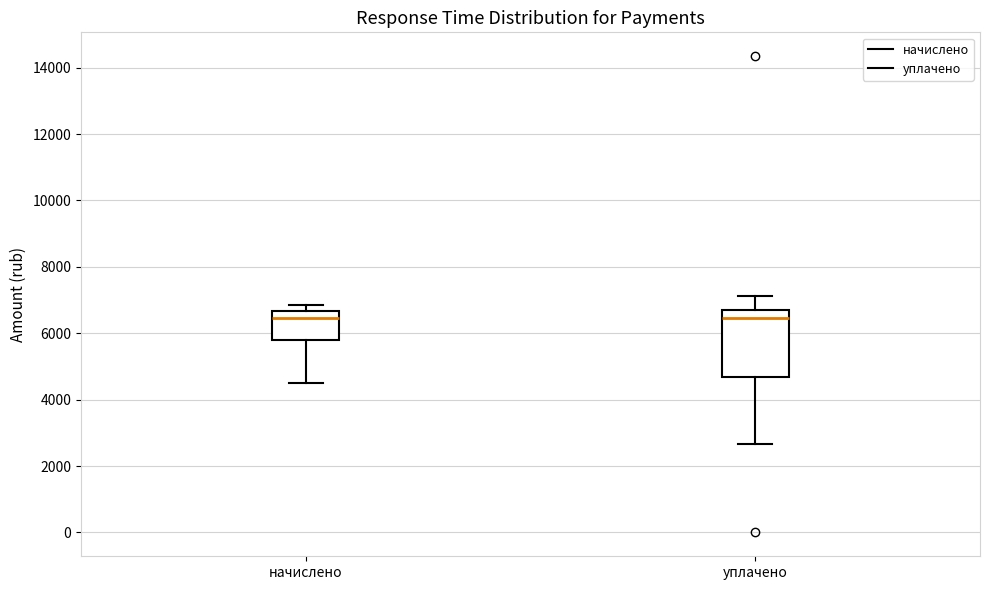

Reading left to right, transcribe this box plot: for each box, give where its median line is, the range the box spans, and where its two whiskers end, as read against the y-axis. The values are not printed on the chart, so give them approximately, as read against the axis.

начислено: median 6400, box 5800 to 6600, whiskers 4600 to 6800
уплачено: median 6400, box 4600 to 6800, whiskers 2600 to 7200